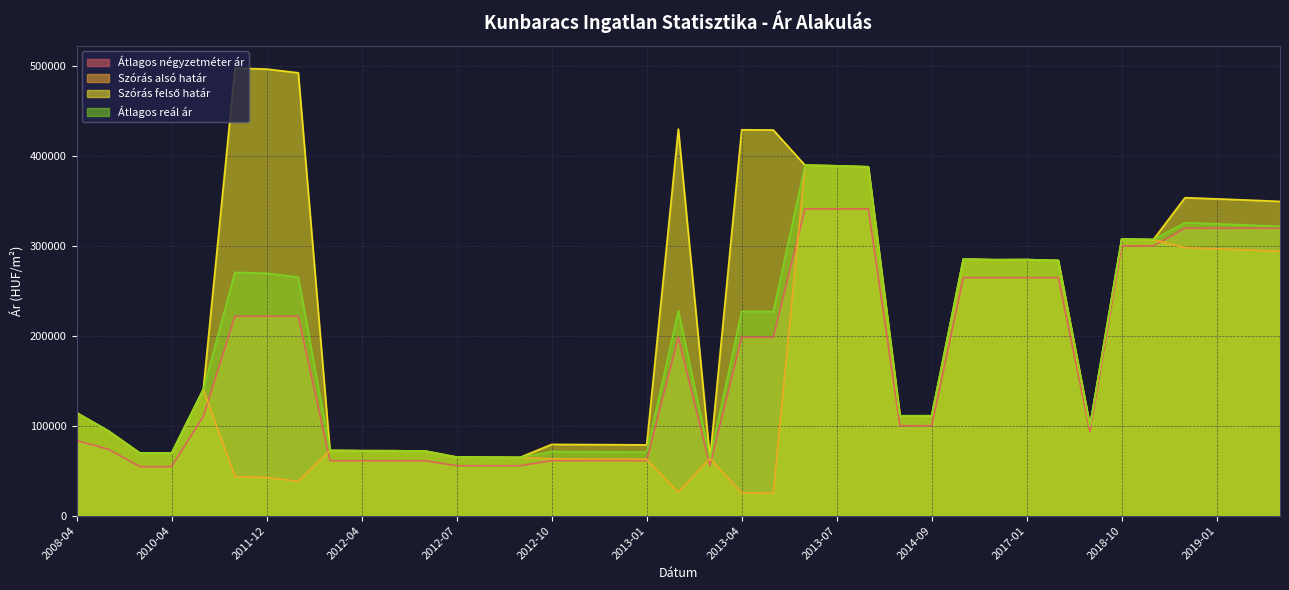

What is the value of the Átlagos reál ár point at the 12th from the left?

71938